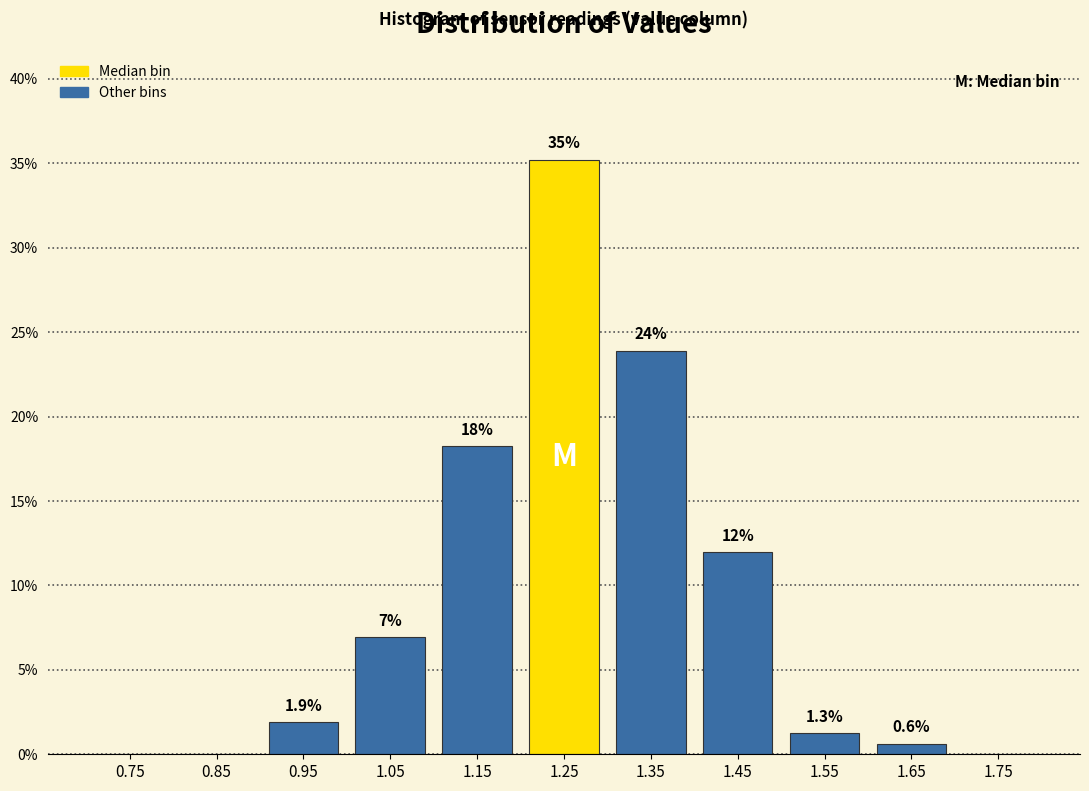

Which range on the x-axis has the tallest bar?

1.2 to 1.3